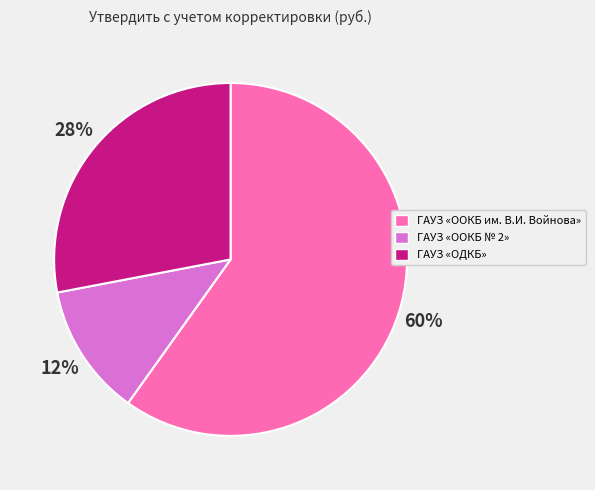

Do ГАУЗ «ОДКБ» and ГАУЗ «OOКБ № 2» together represent more than half of the pie?

No